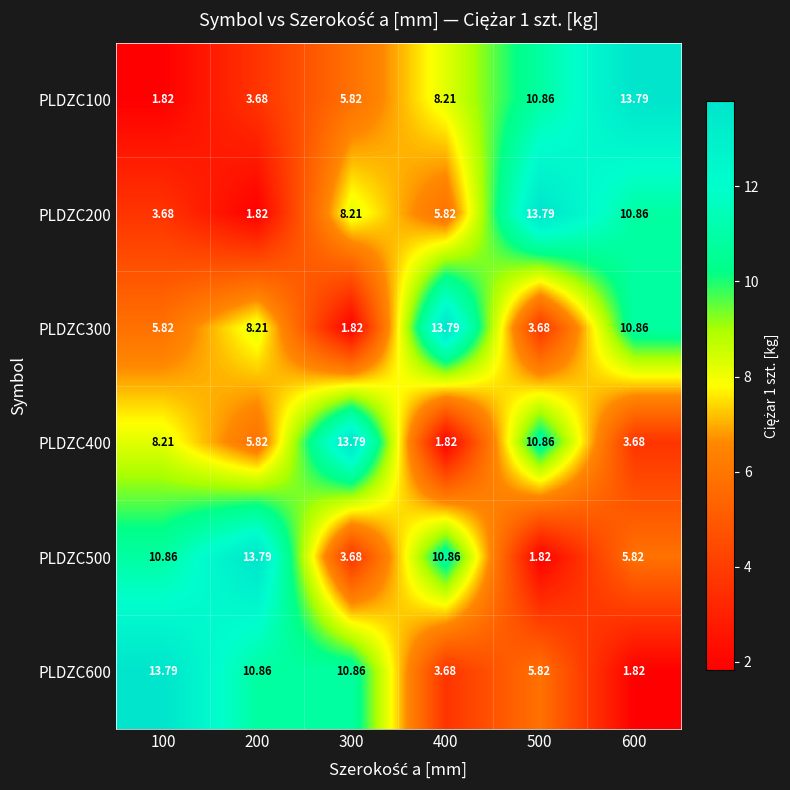

Is the value of PLDZC100 at 300 greater than the value of PLDZC200 at 500?

No